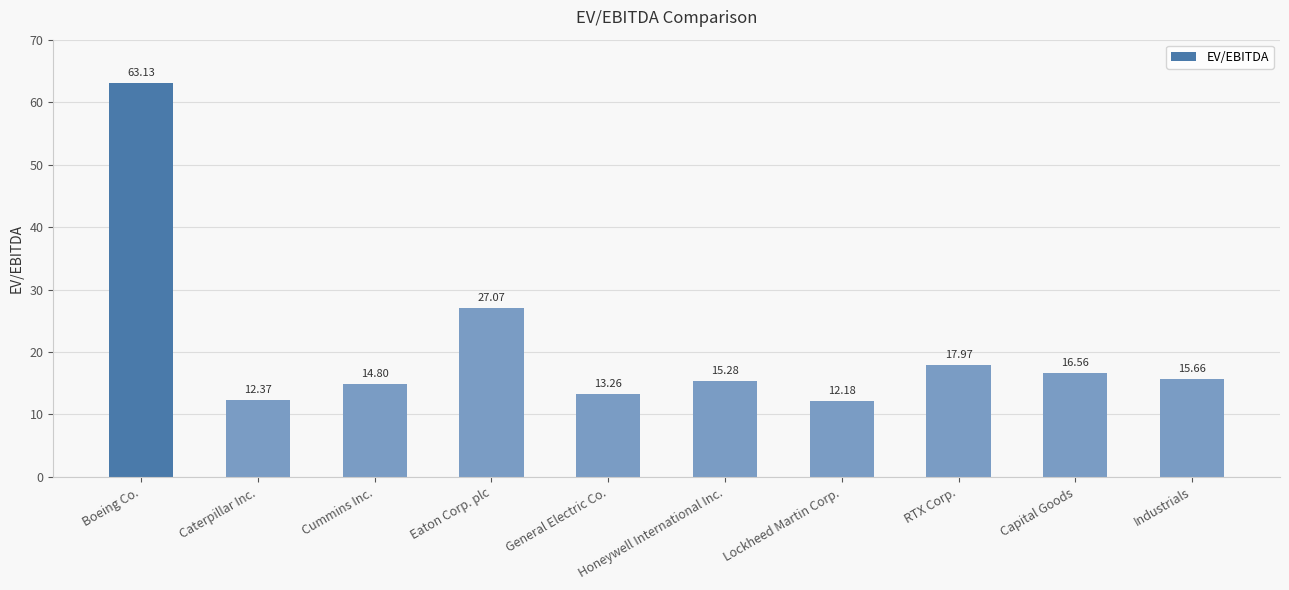

How many data points are above 15?

6